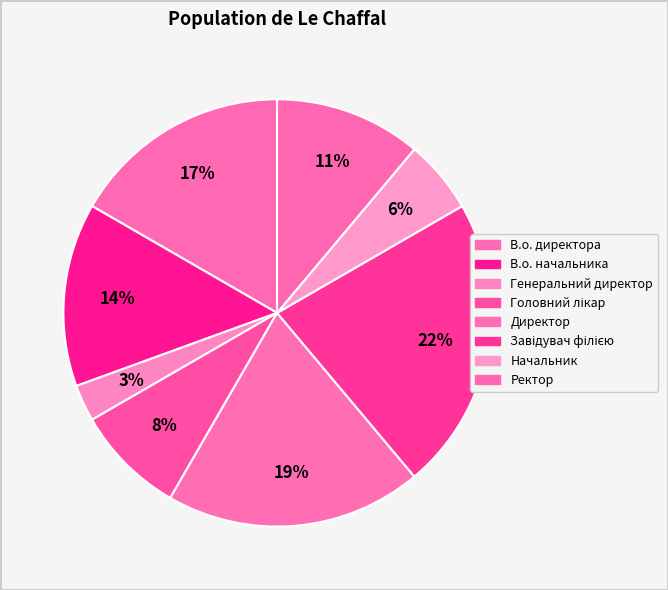

What is the ratio of the value at В.о. начальника to the value at Директор?

0.7